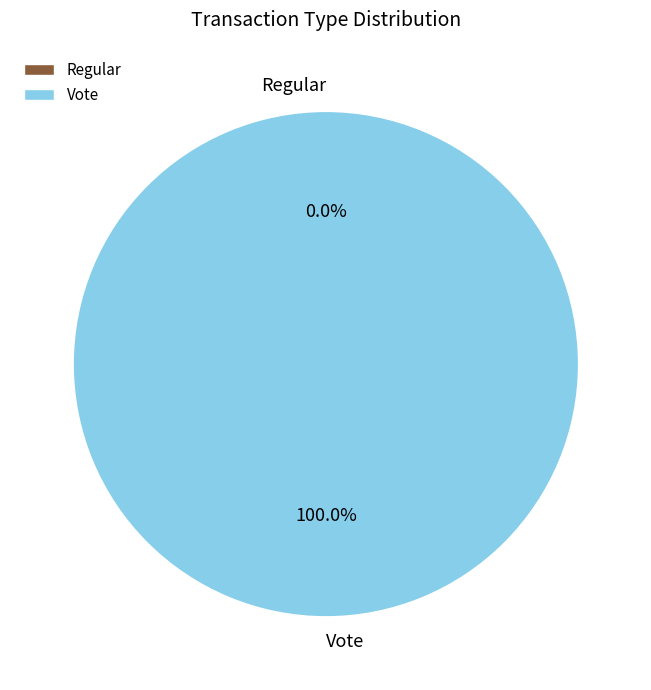

What percentage is the Vote slice, to the nearest percent?

100%